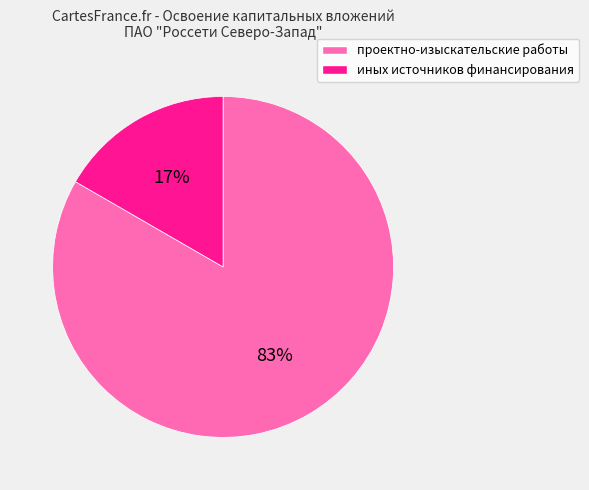

To the nearest percent, what is the combined percentage of проектно-изыскательские работы and иных источников финансирования?

100%